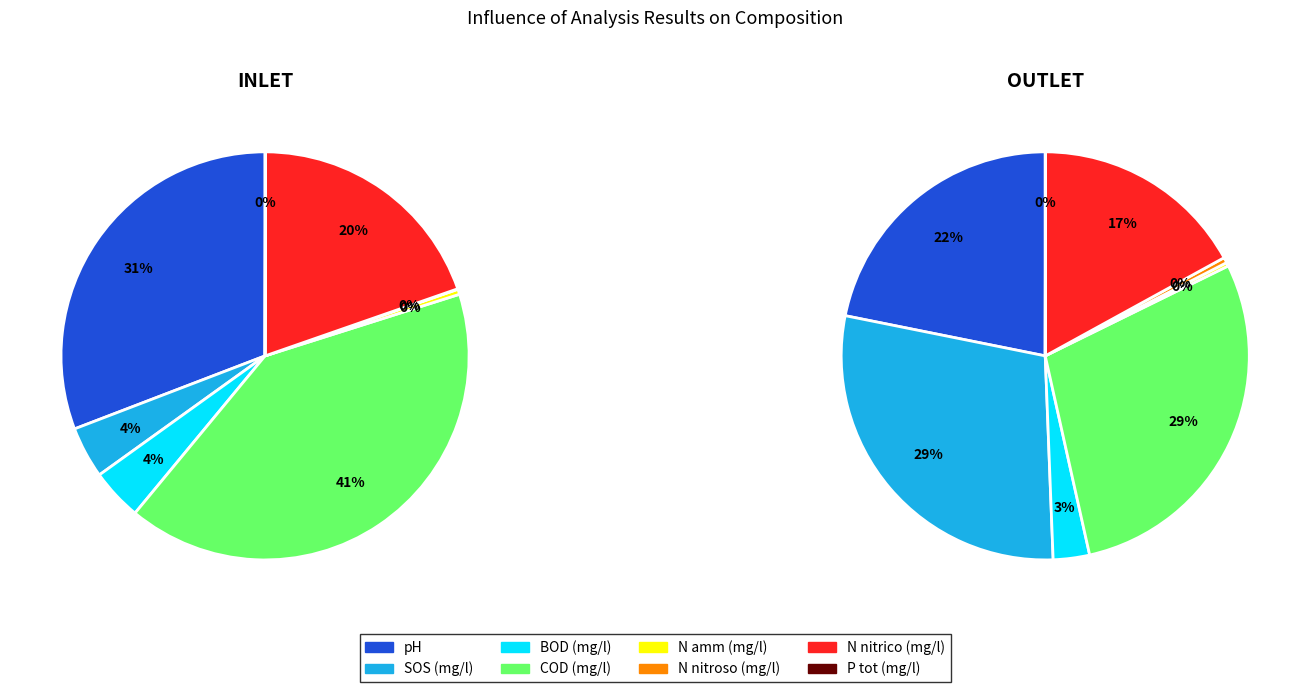

What is the smallest slice in the pie chart?

N nitroso (mg/l)